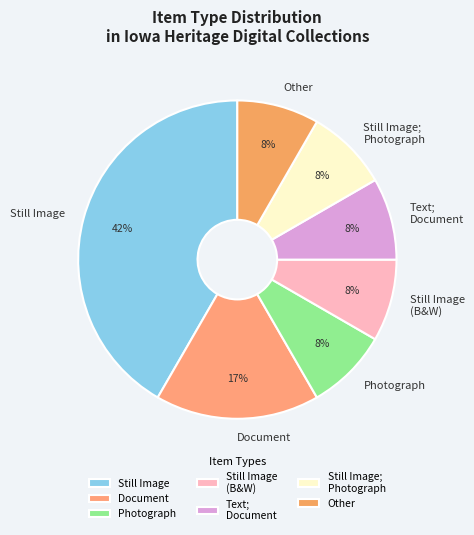

Is it true that Still Image; Photograph is 16% of the pie?

False